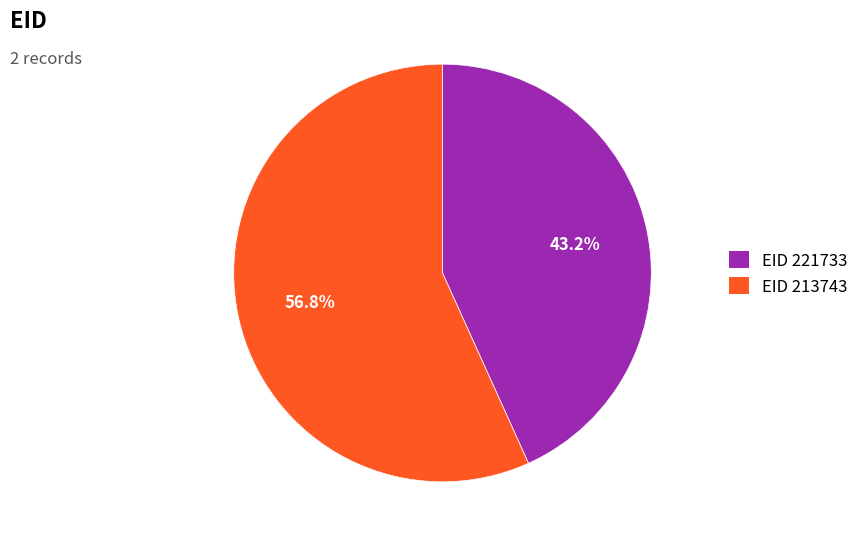

Does any single category account for the majority?

Yes